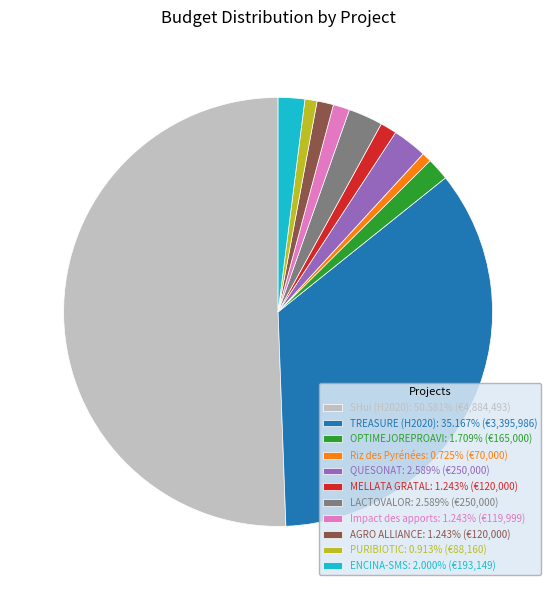

What is the largest slice in the pie chart?

SHui (H2020)